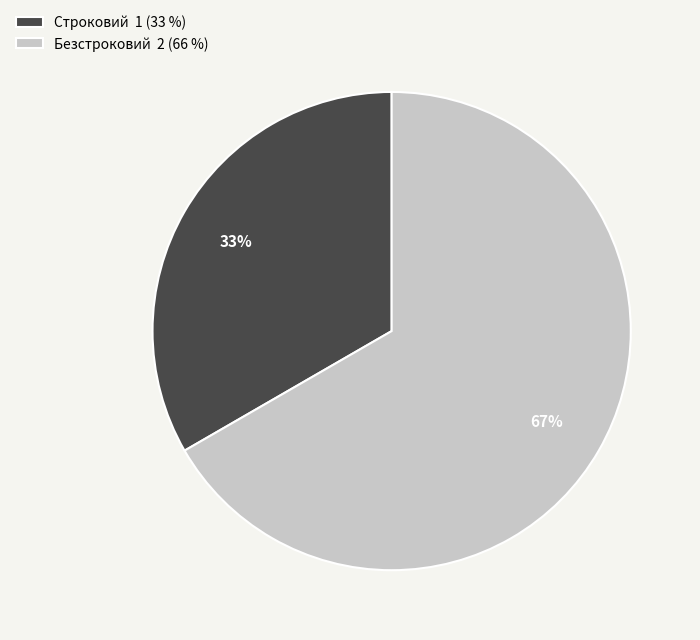

Approximately how many times larger is the value at Строковий compared to Безстроковий?

0.5